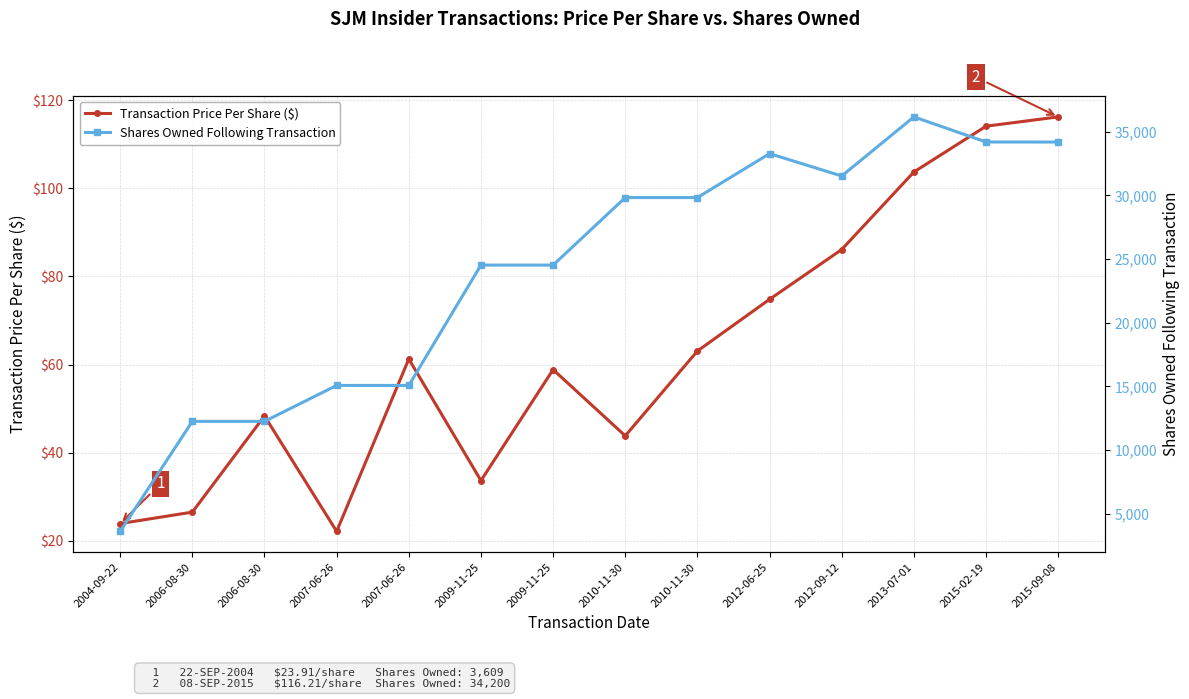

At which category is the sum across all series the highest?

2013-07-01